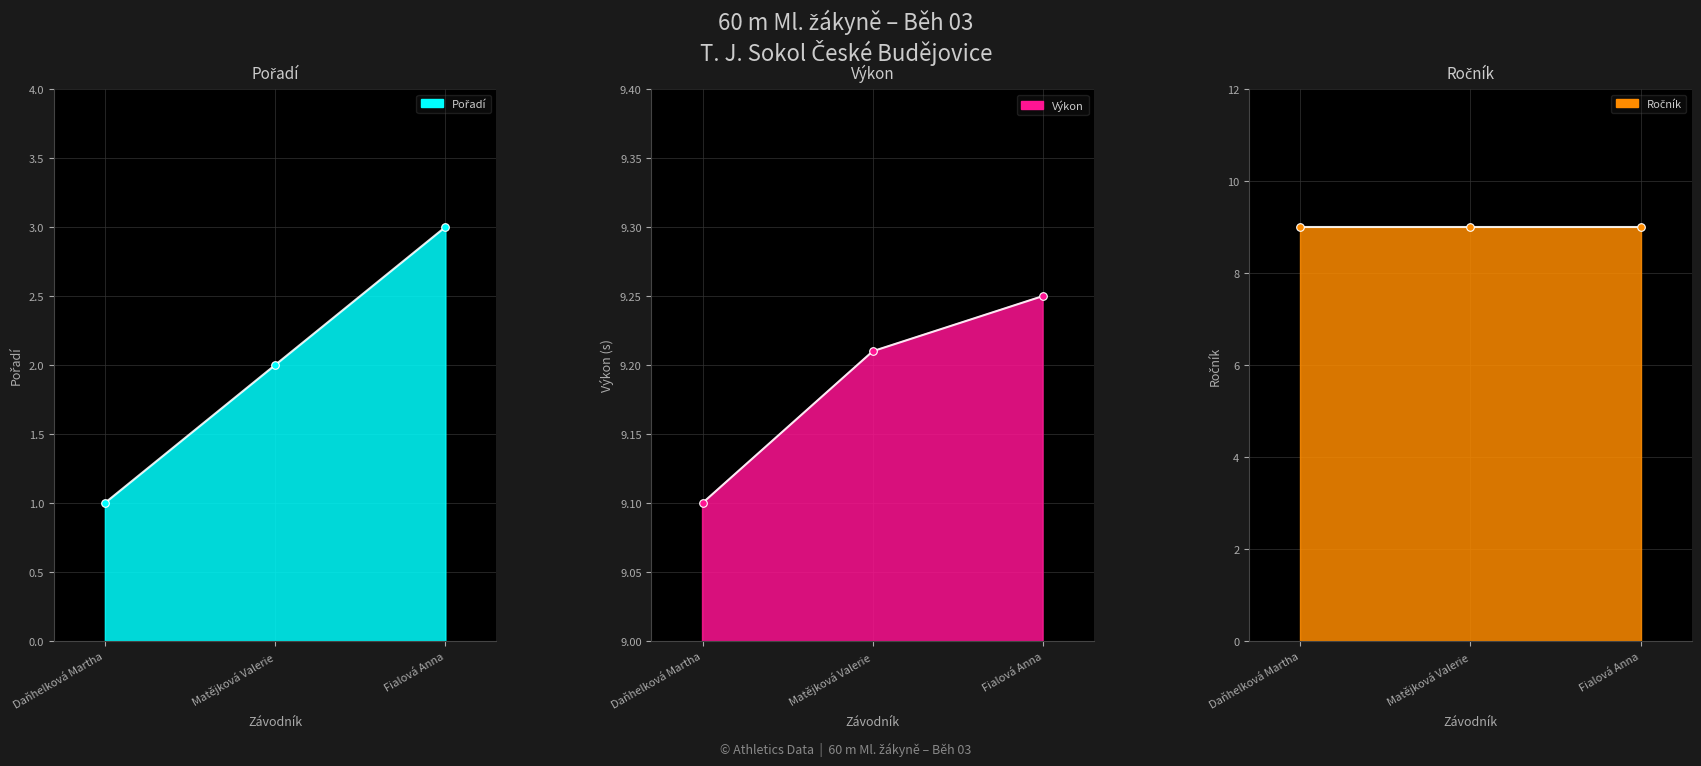

Which series reaches the maximum Y coordinate?

Výkon